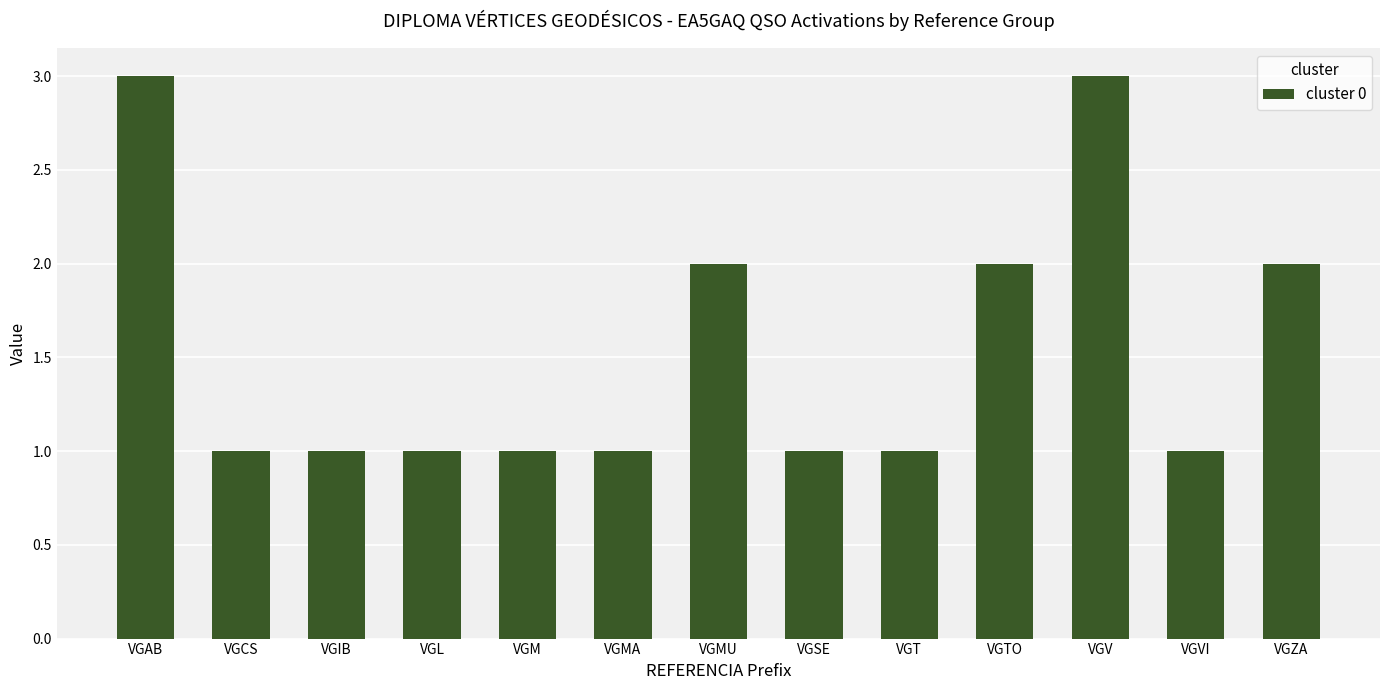

What is the label of the 9th bar from the left?

VGT